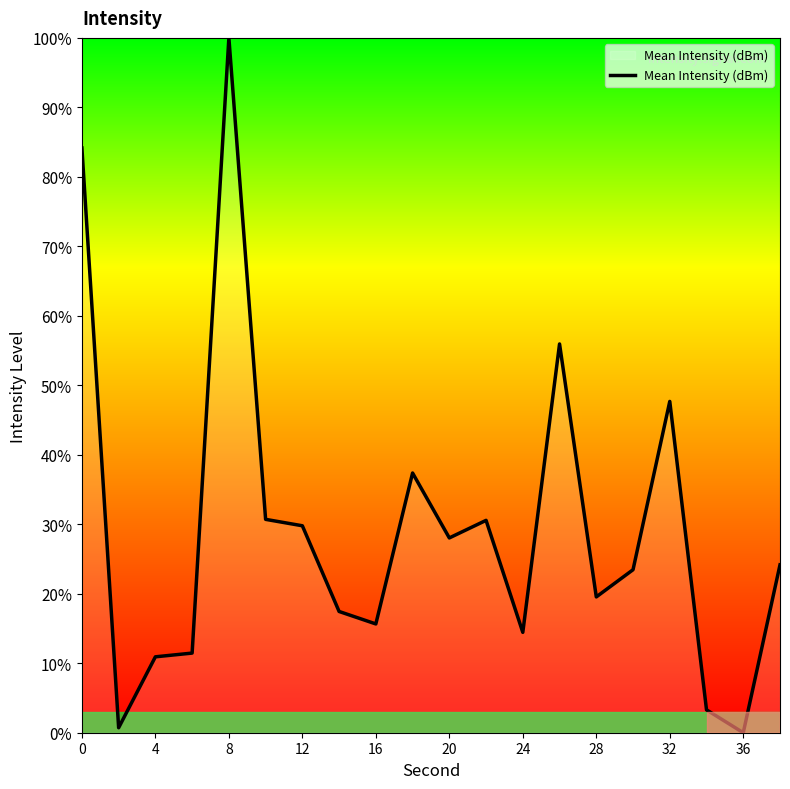

What is the greatest value displayed?

100.0